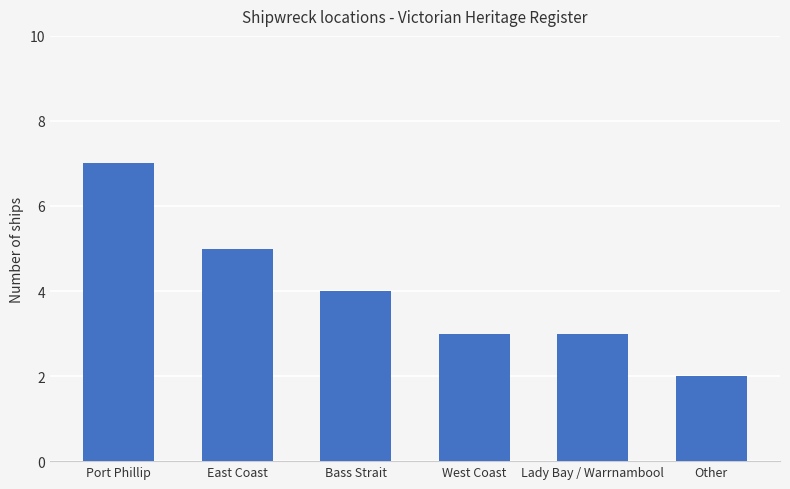

What is the label of the 4th bar from the right?

Bass Strait